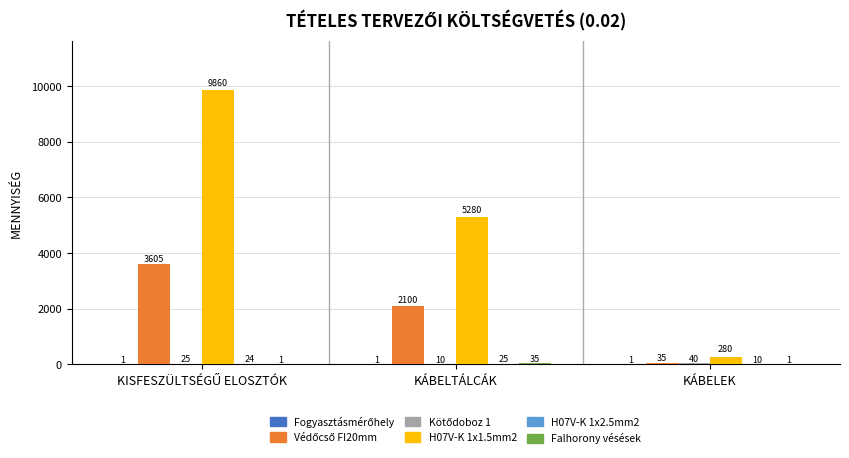

What is the sum of all H07V-K 1x1.5mm2 values?

15420